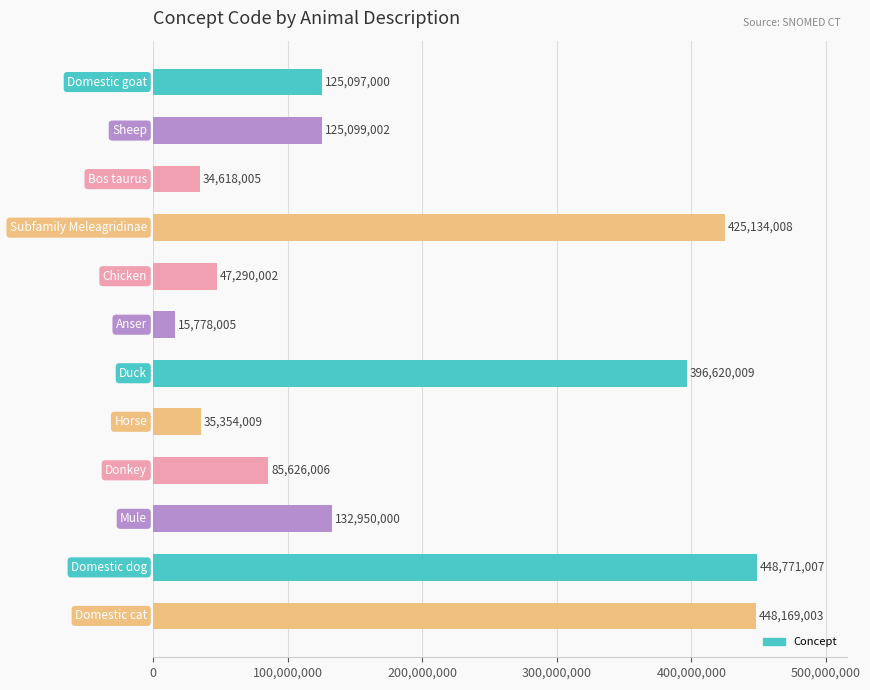

Reading top to bottom, what are all the values shown in this chart?

125097000	125099002	34618005	425134008	47290002	15778005	396620009	35354009	85626006	132950000	448771007	448169003